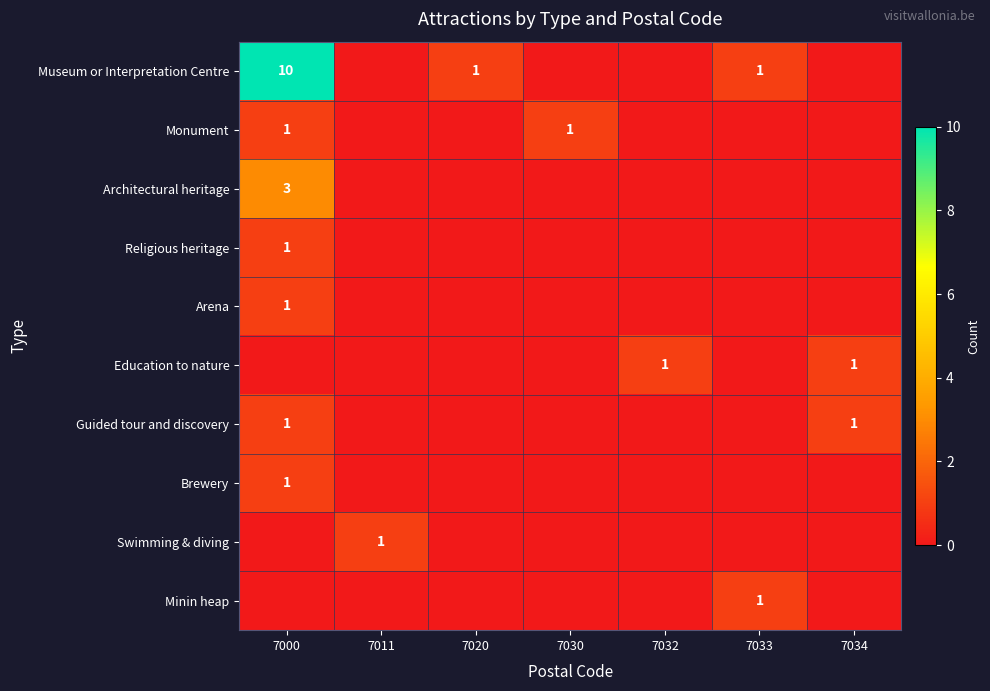

The value of Guided tour and discovery at 7034 is 0. True or false?

False